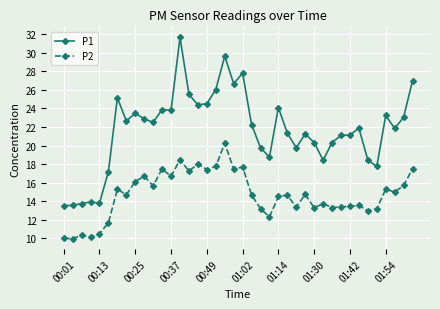

Rank the series by their maximum value, from lowest to highest.

P2, P1